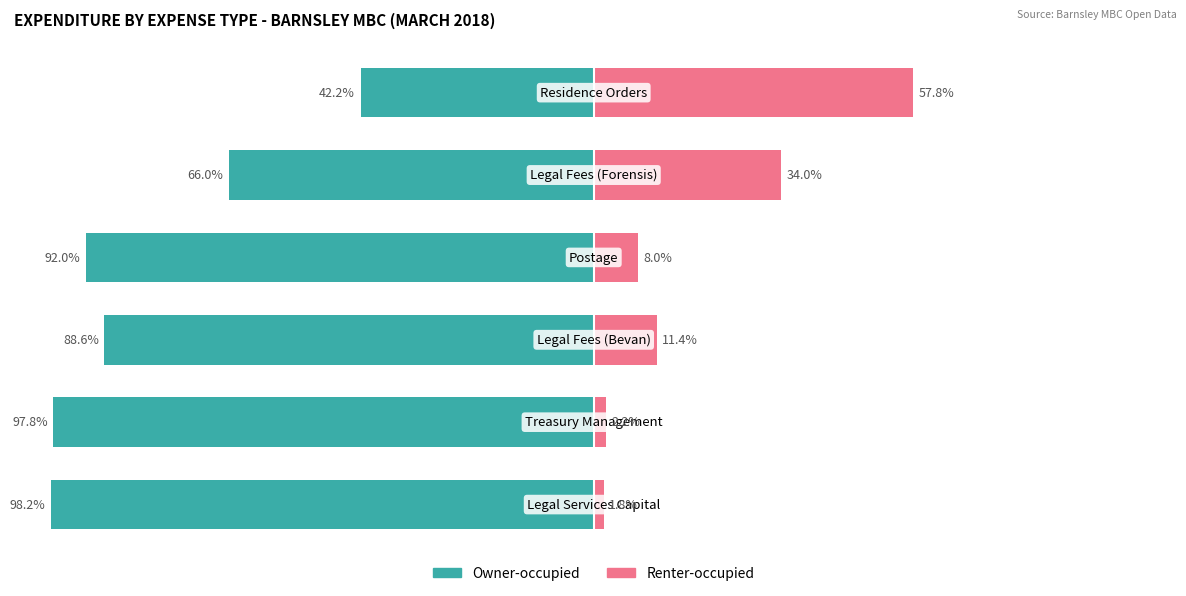

How many bars are there in each group?

2